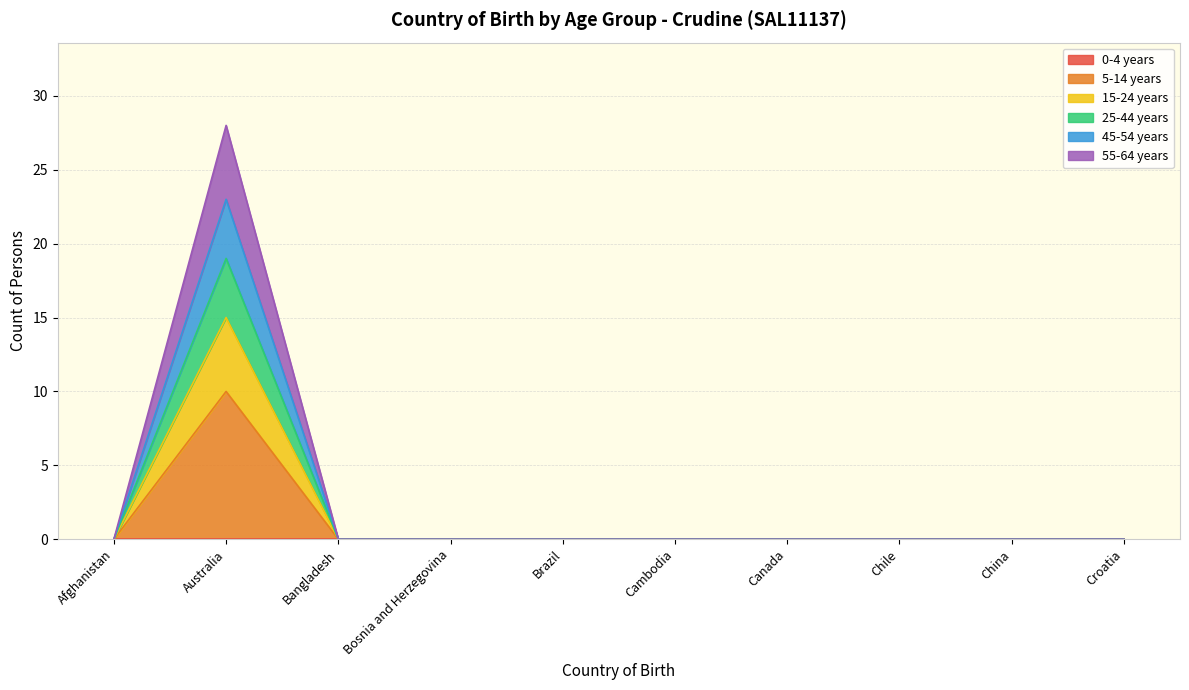

Does the chart display data point markers on the line(s)?

No